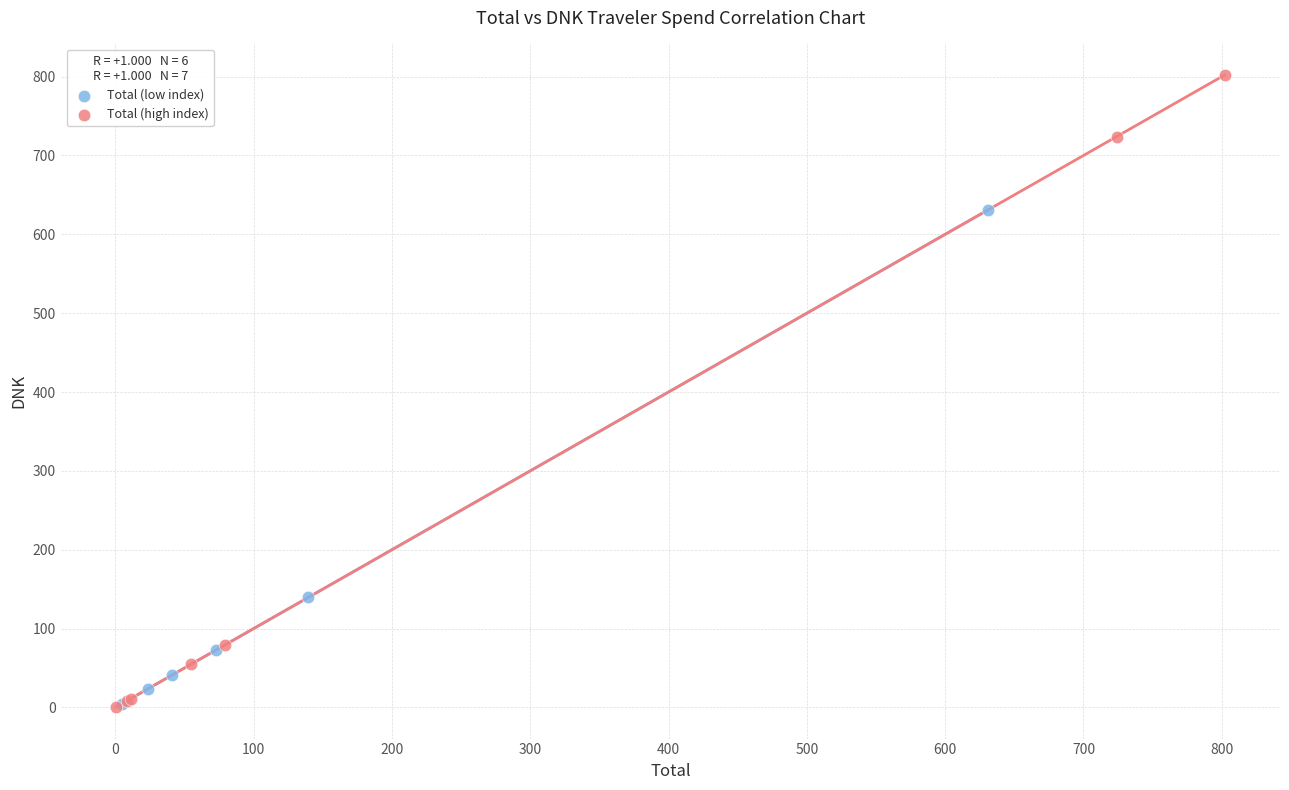

Which series contains the highest Y value?

Total (high index)